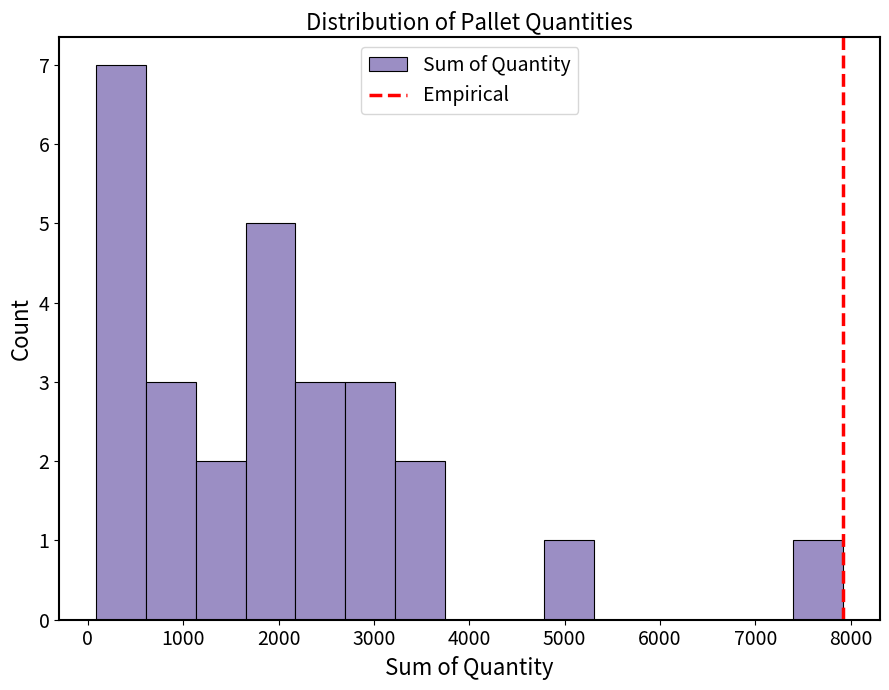

Which range on the x-axis has the tallest bar?

100 to 600